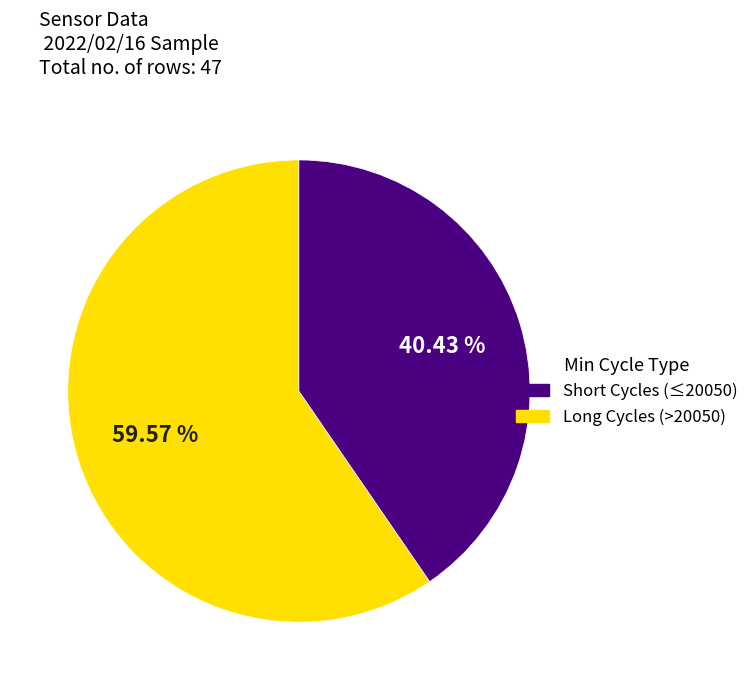

Count the number of slices in the pie.

2